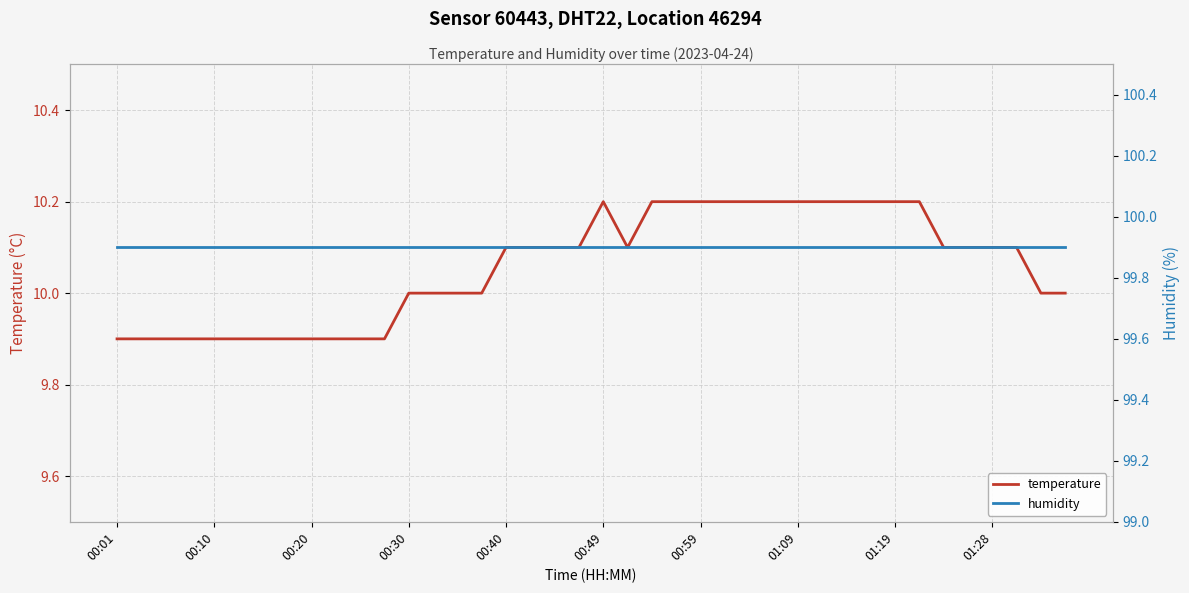

True or false: temperature has a value of 10.2 at 00:59.

True